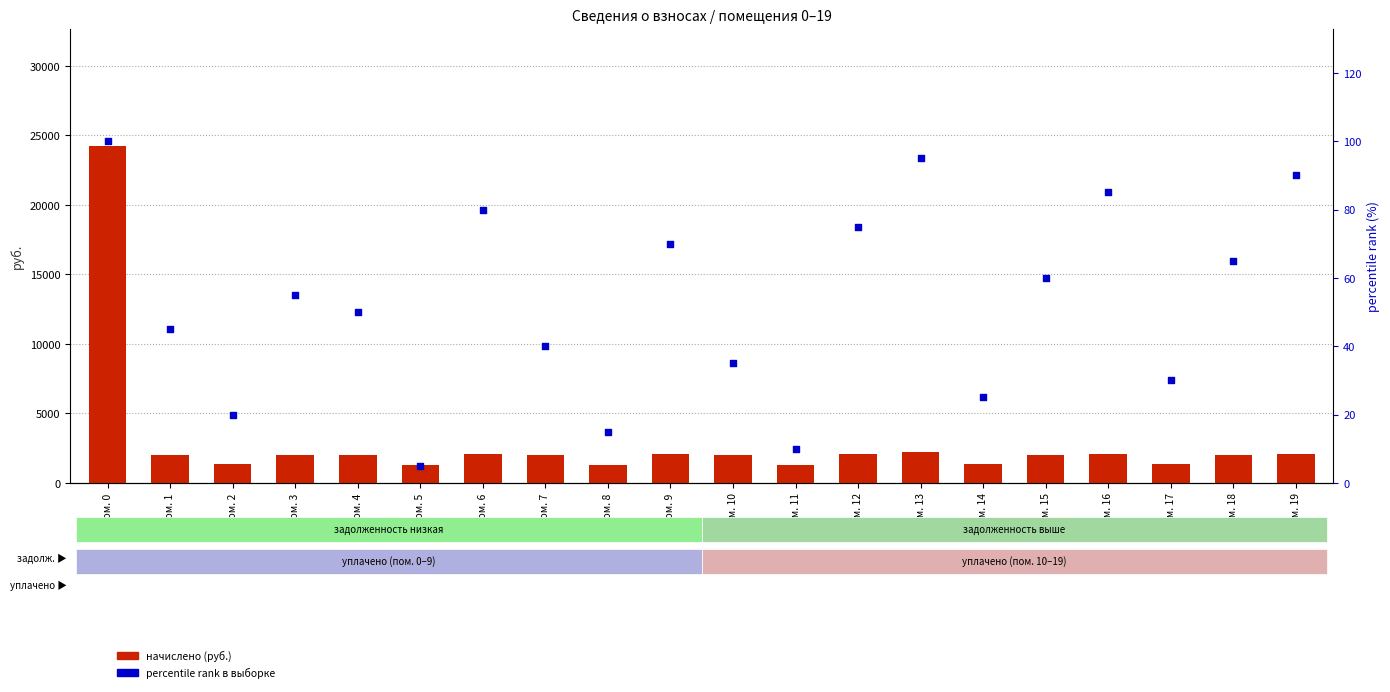

Which series has the largest total across all categories?

начислено